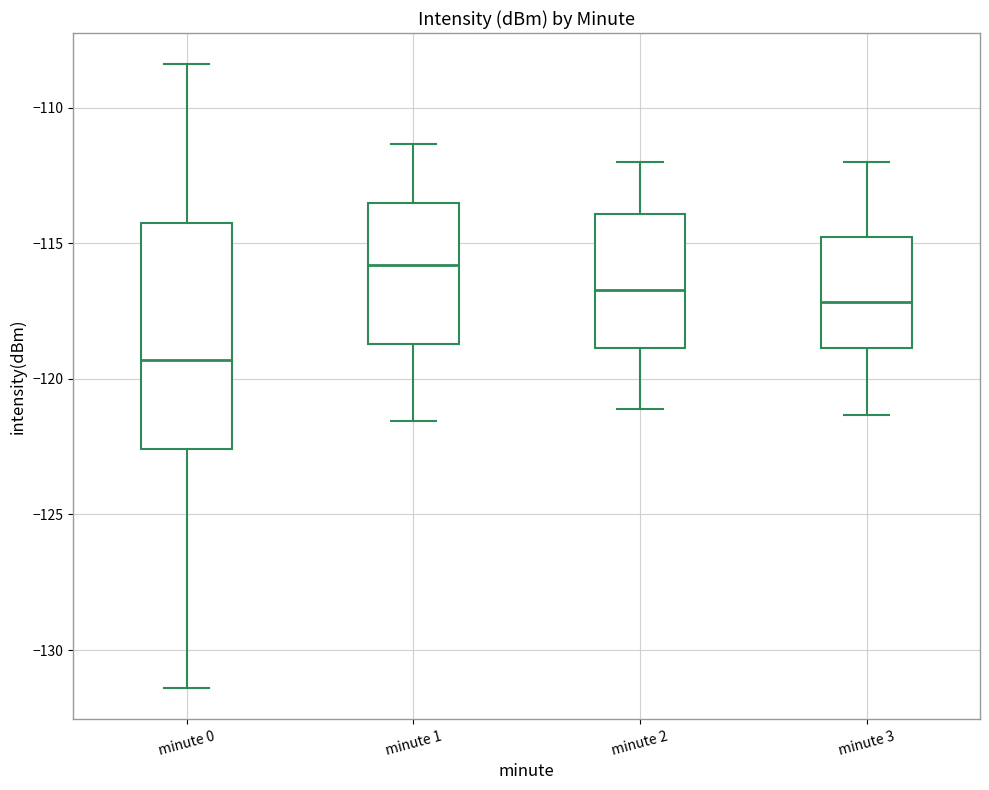

Which box's median line is the lowest?

minute 0